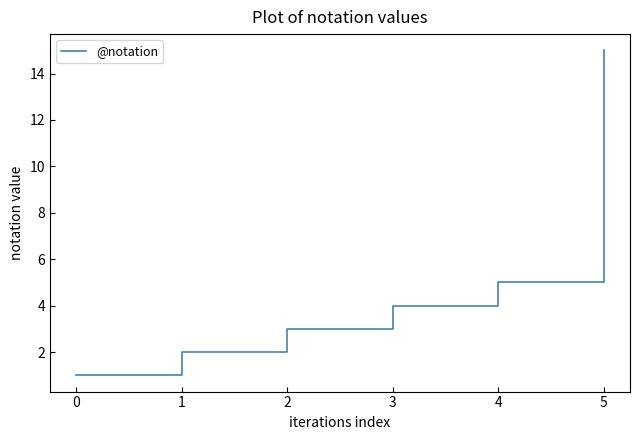

What is the change in value from 1 to 5?

+13